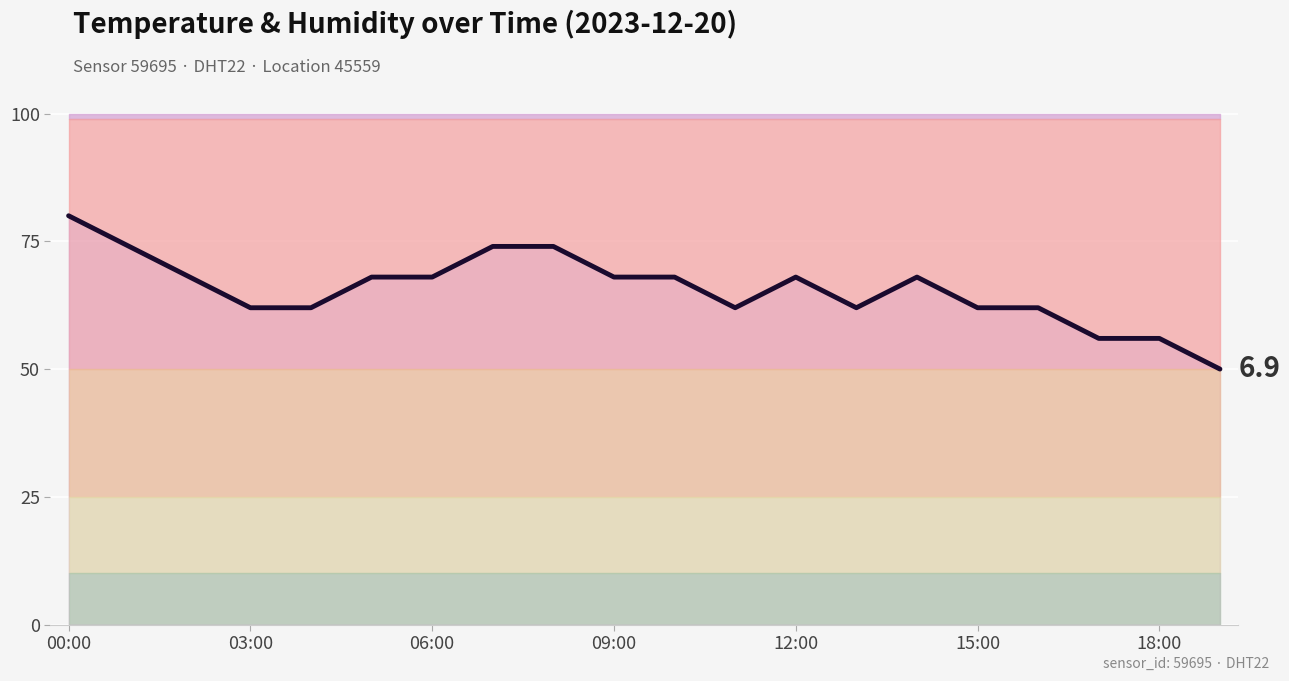

How many values are below 67?

9